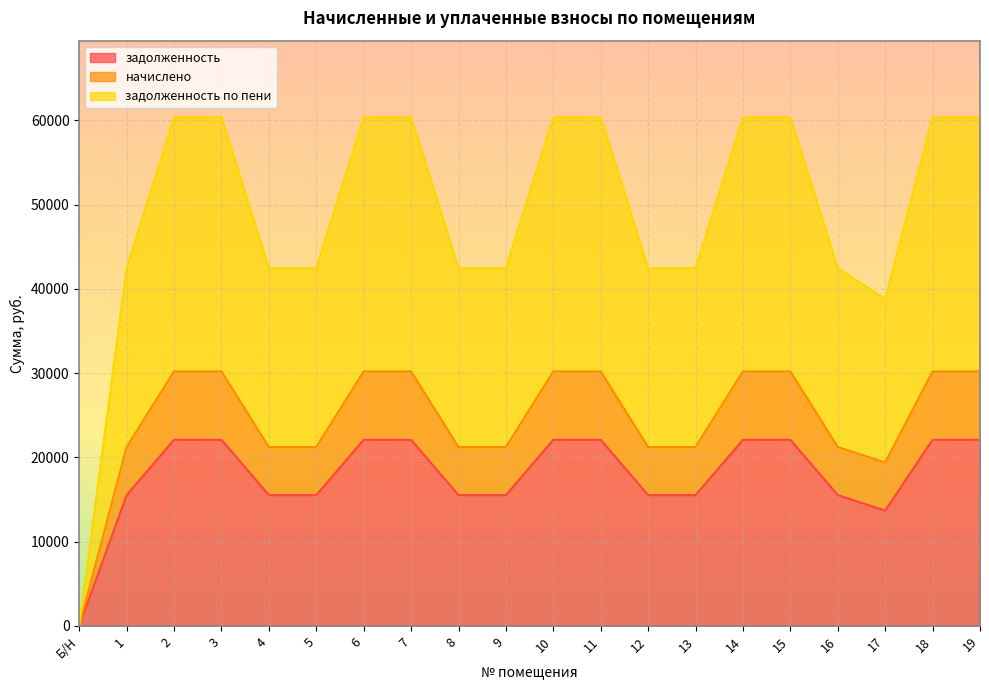

Reading left to right, transcribe all the data shown in this chart.

задолженность: Б/Н=0.0	1=15523.2	2=22085.3	3=22085.3	4=15523.2	5=15523.2	6=22085.3	7=22085.3	8=15523.2	9=15523.2	10=22085.3	11=22085.3	12=15523.2	13=15523.2	14=22085.3	15=22085.3	16=15523.2	17=13692.8	18=22085.3	19=22085.3
начислено: Б/Н=0.0	1=21225.6	2=30198.2	3=30198.2	4=21225.6	5=21225.6	6=30198.2	7=30198.2	8=21225.6	9=21225.6	10=30198.2	11=30198.2	12=21225.6	13=21225.6	14=30198.2	15=30198.2	16=21225.6	17=19395.2	18=30198.2	19=30198.2
задолженность по пени: Б/Н=0.0	1=42451.2	2=60396.5	3=60396.5	4=42451.2	5=42451.2	6=60396.5	7=60396.5	8=42451.2	9=42451.2	10=60396.5	11=60396.5	12=42451.2	13=42451.2	14=60396.5	15=60396.5	16=42451.2	17=38790.4	18=60396.5	19=60396.5